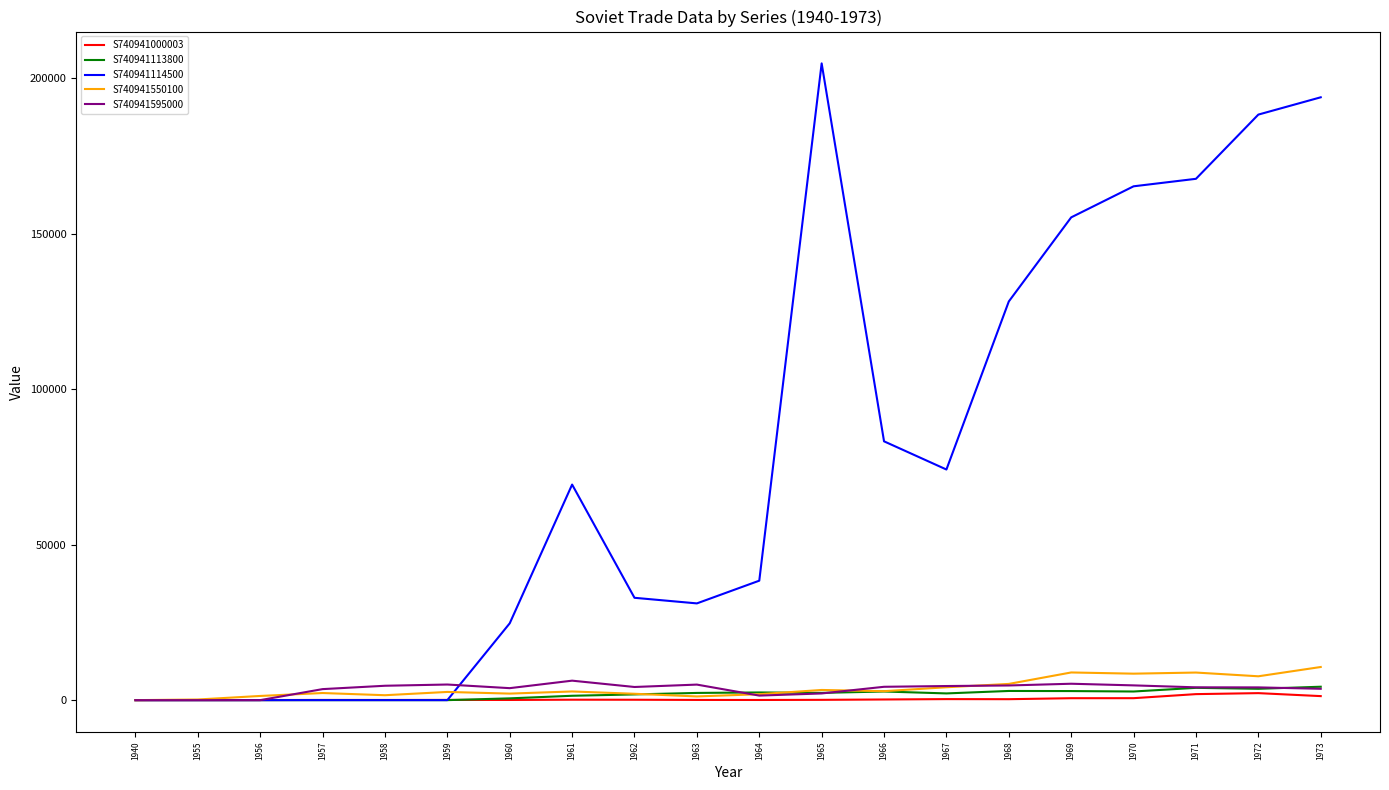

Which series has the widest spread of values?

S740941114500